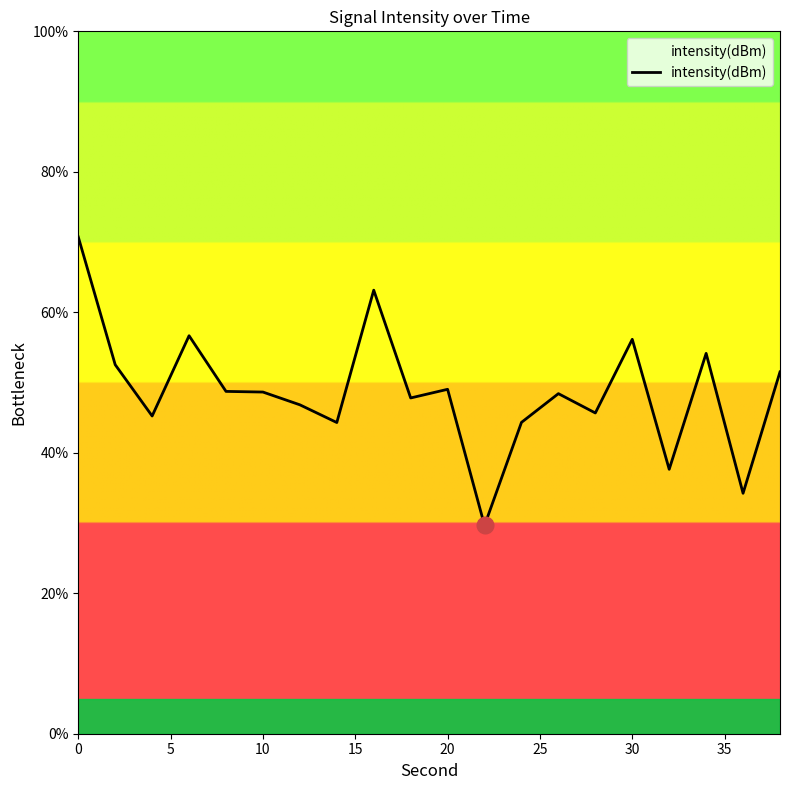

What is the average value?

48.8